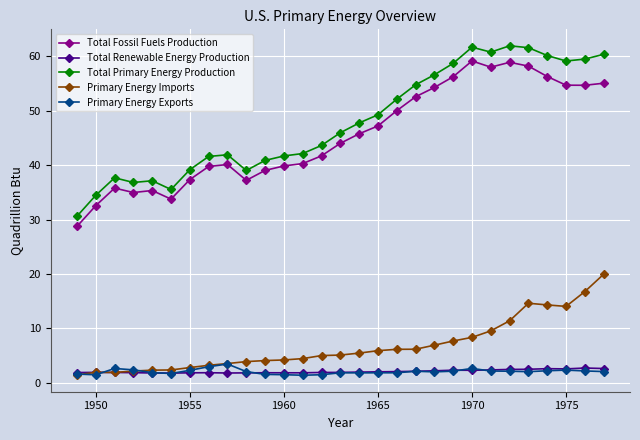

True or false: Primary Energy Exports and Total Renewable Energy Production intersect in this chart.

True